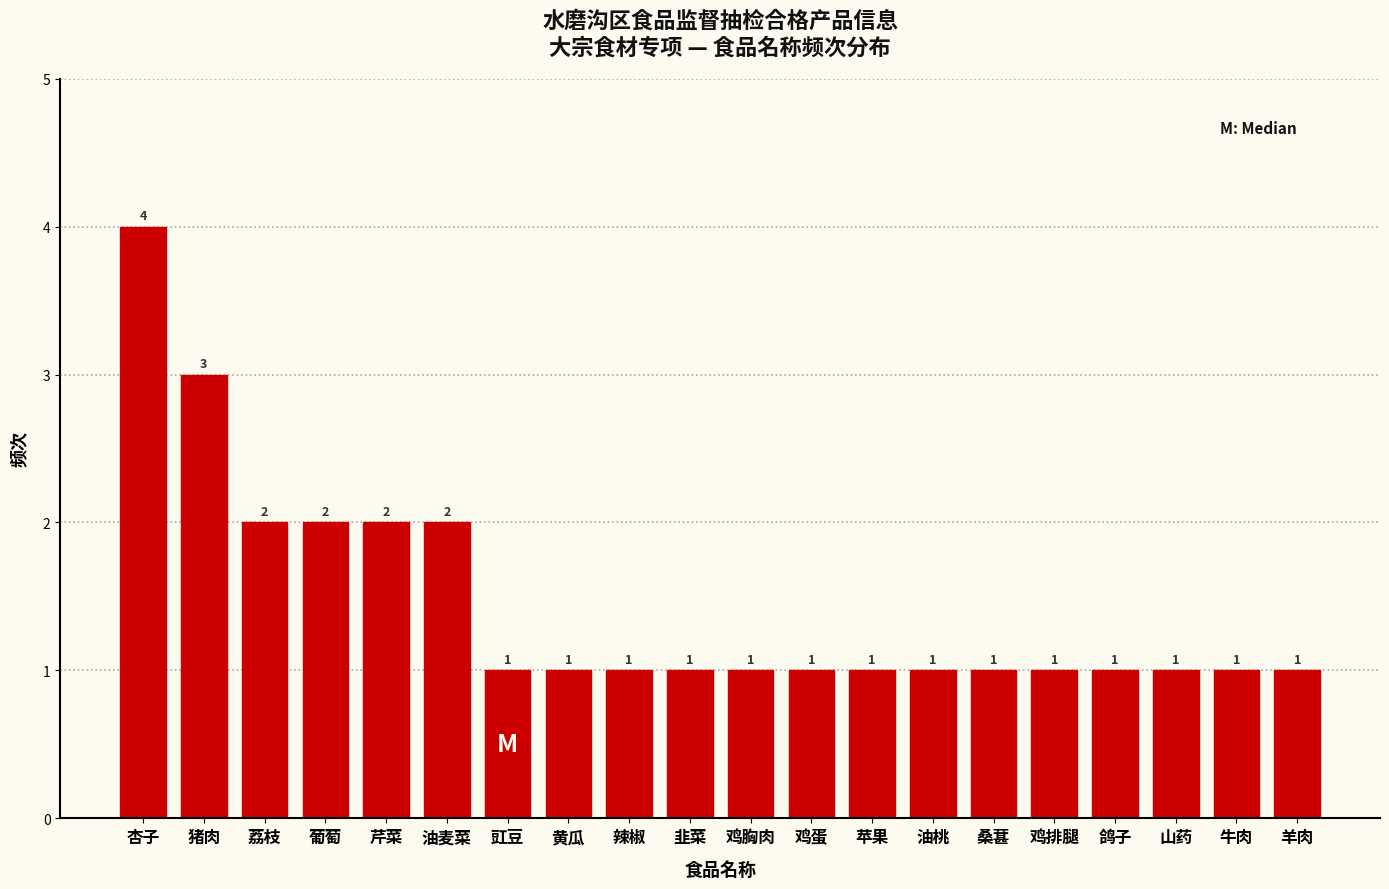

Reading right to left, transcribe all the data shown in this chart.

1	1	1	1	1	1	1	1	1	1	1	1	1	1	2	2	2	2	3	4